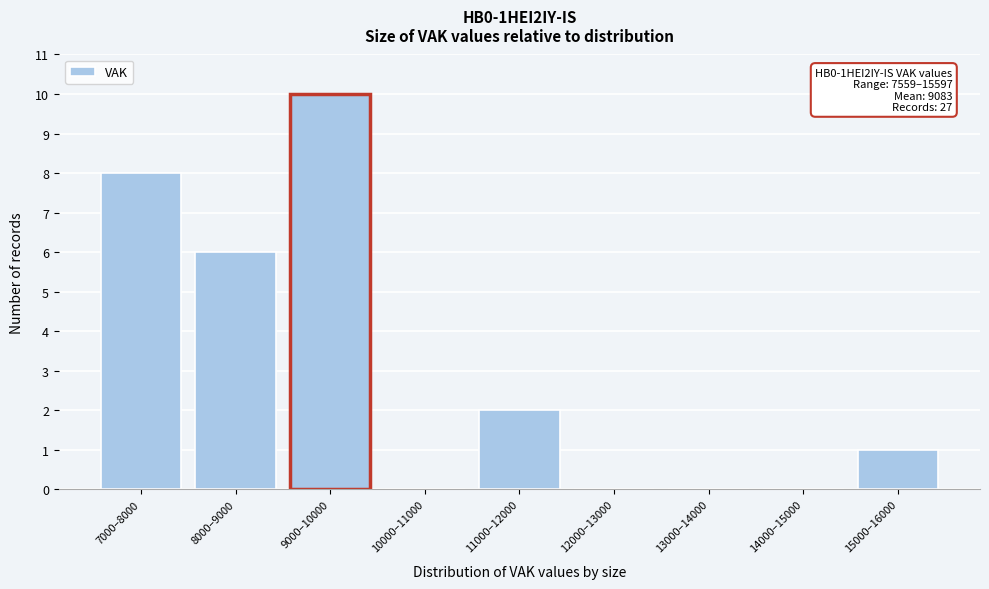

Reading left to right, what are all the values shown in this chart?

7000–8000=8	8000–9000=6	9000–10000=10	10000–11000=0	11000–12000=2	12000–13000=0	13000–14000=0	14000–15000=0	15000–16000=1